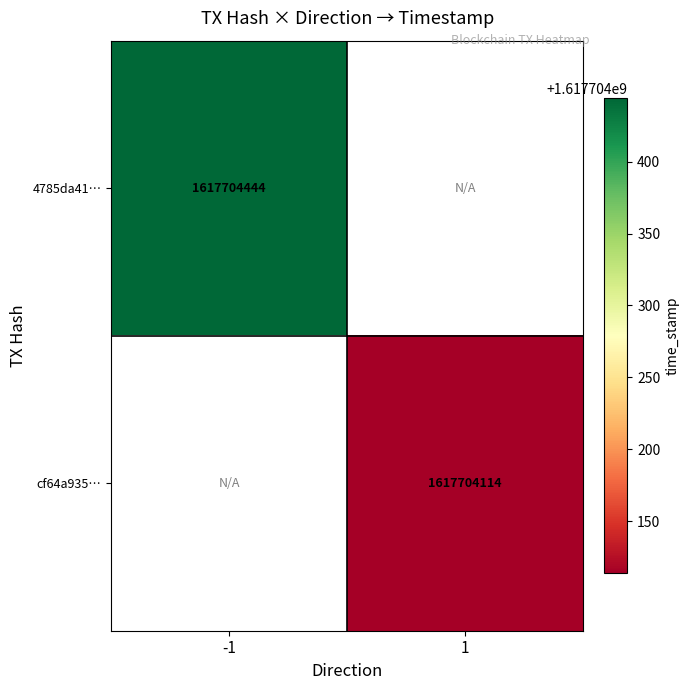

Reading left to right, list all the values displayed in this chart.

4785da411e6a42ec3f406523da29b3638bf3dec: -1	1617704444
cf64a9353e0e7199143be1c0a5da24c66c395b7: 1	1617704114